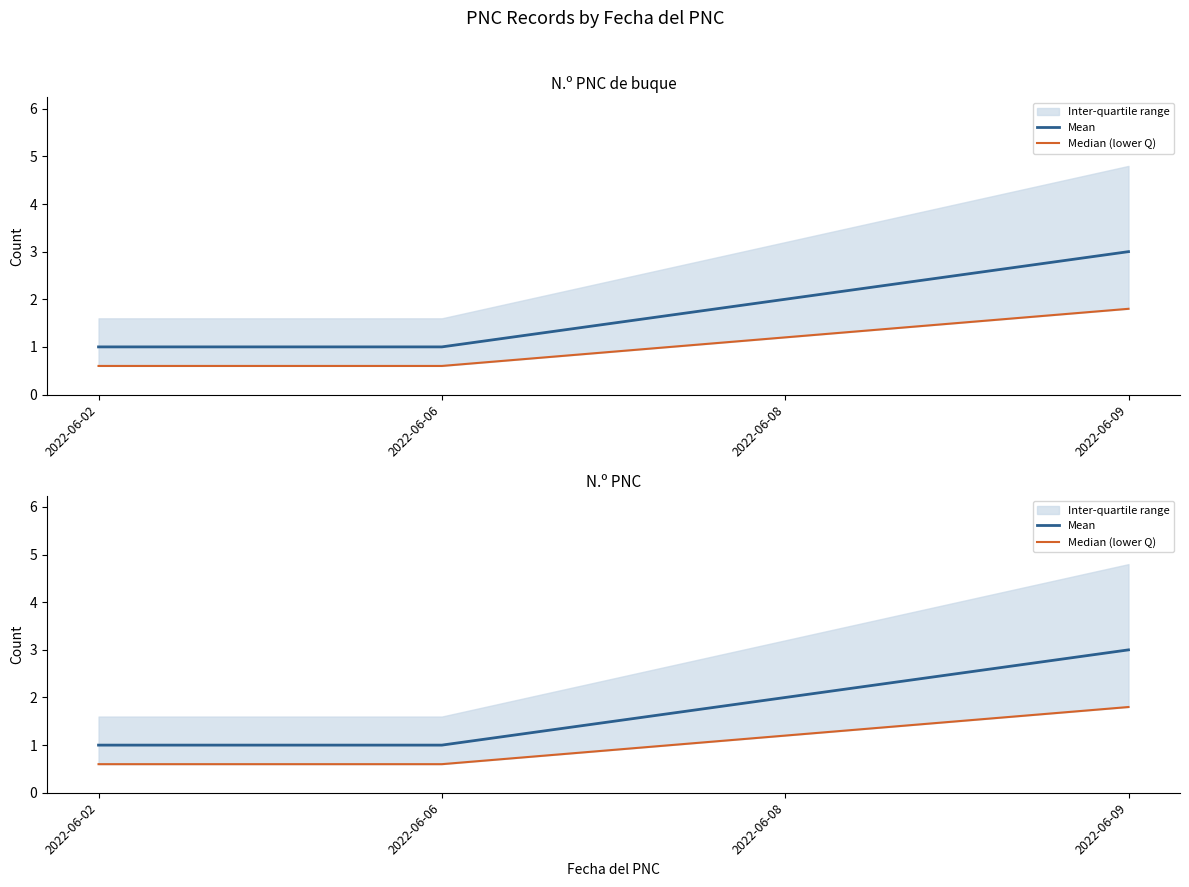

Does the chart display data point markers on the line(s)?

No